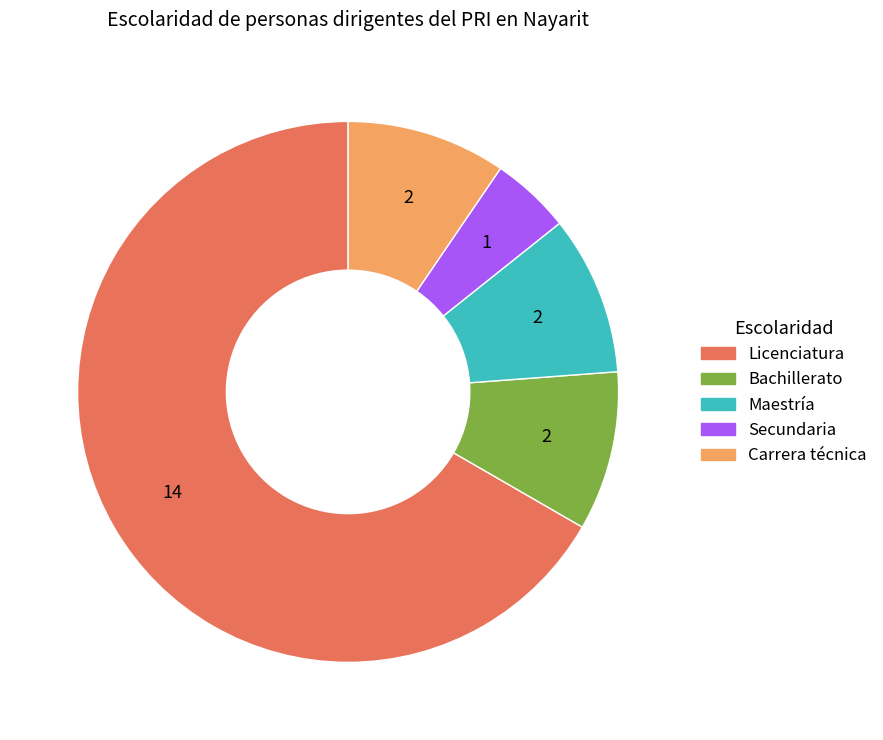

Which category accounts for the majority?

Licenciatura